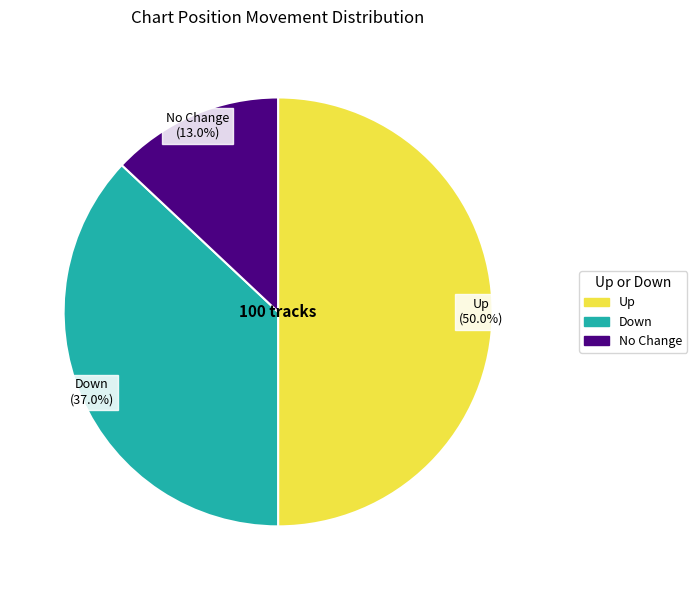

Does any single category account for the majority?

No